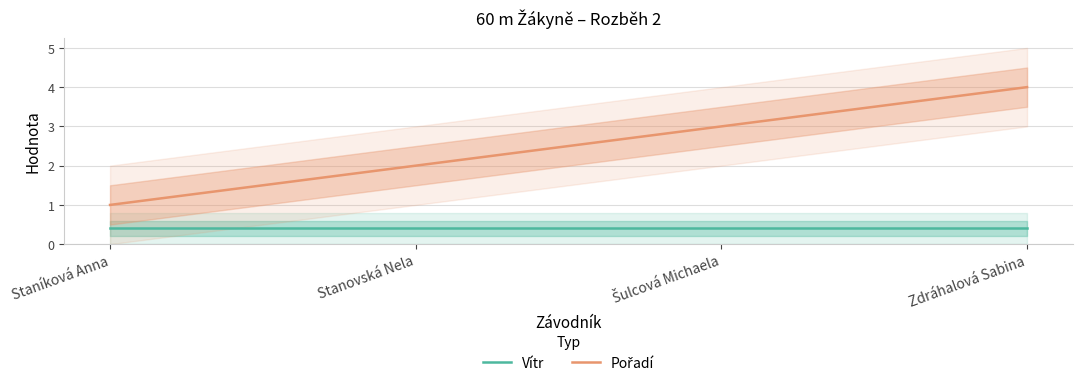

What is the highest value of the Pořadí series?

4.0